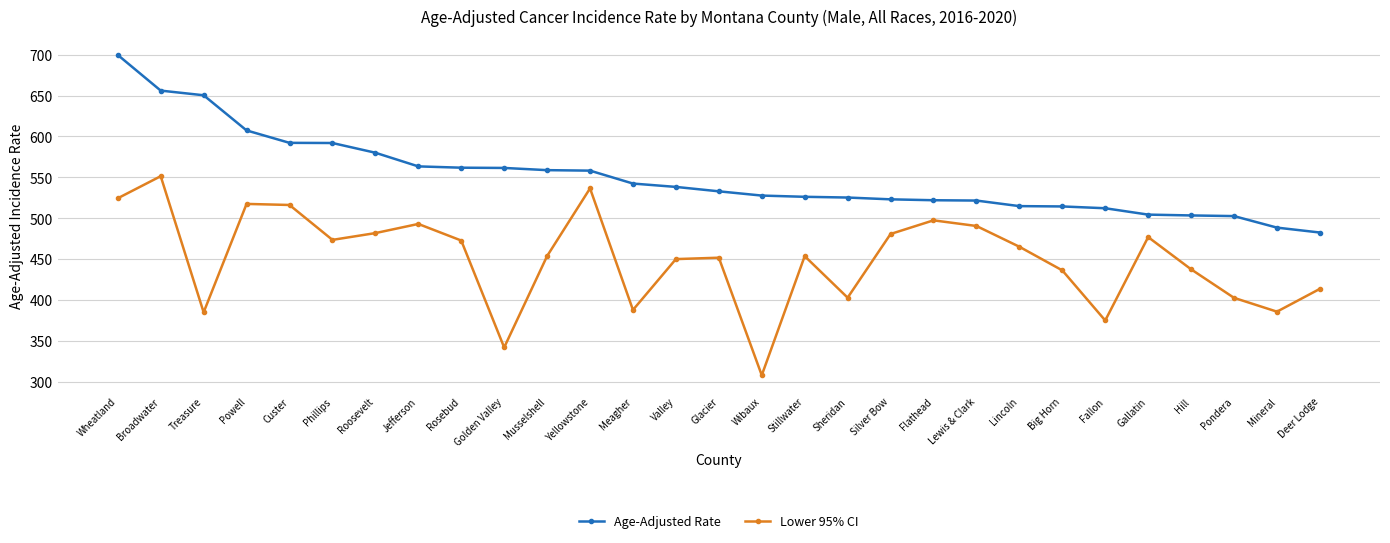

Is it true that Lower 95% CI equals 591.2 at Mineral?

False